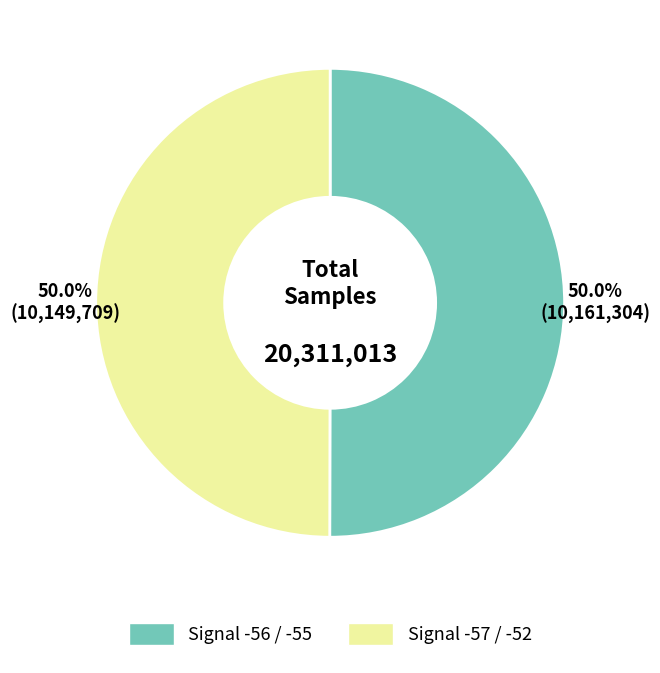

How many segments does this pie chart have?

2